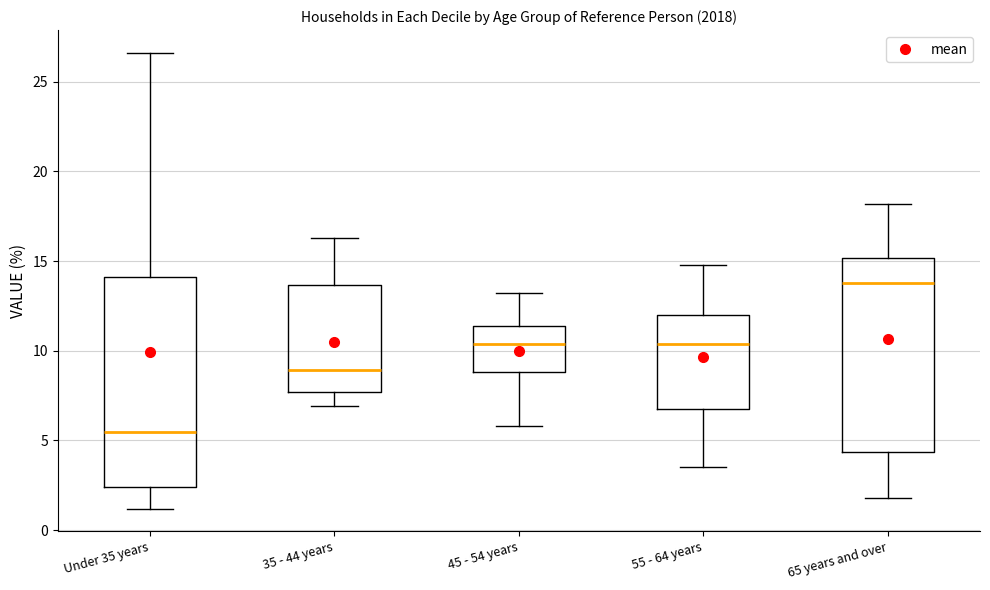

Reading left to right, read every box against the y-axis: the position of its median line, the range the box covers, and the ends of its whiskers. The values are not printed on the chart, so give them approximately, as read against the axis.

Under 35 years: median 5.5, box 2.5 to 14.0, whiskers 1.0 to 26.5
35 - 44 years: median 9.0, box 7.5 to 13.5, whiskers 7.0 to 16.5
45 - 54 years: median 10.5, box 9.0 to 11.5, whiskers 6.0 to 13.0
55 - 64 years: median 10.5, box 7.0 to 12.0, whiskers 3.5 to 15.0
65 years and over: median 14.0, box 4.5 to 15.0, whiskers 2.0 to 18.0